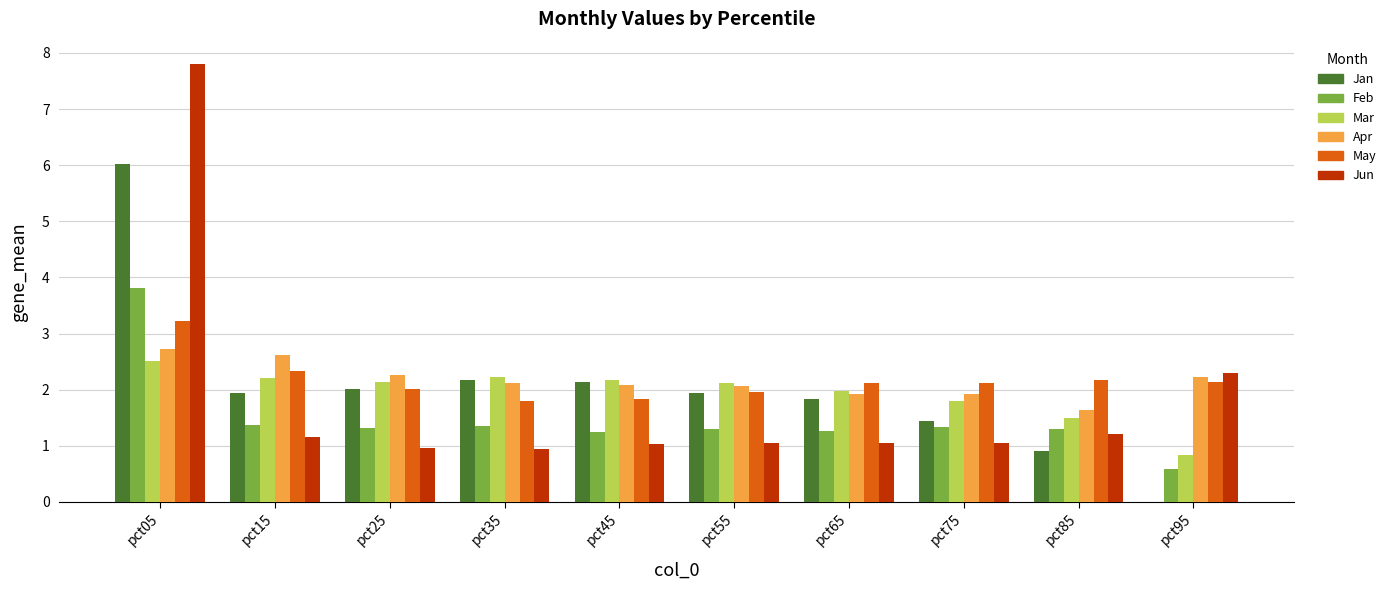

The value of May at pct95 is 2.1. True or false?

True